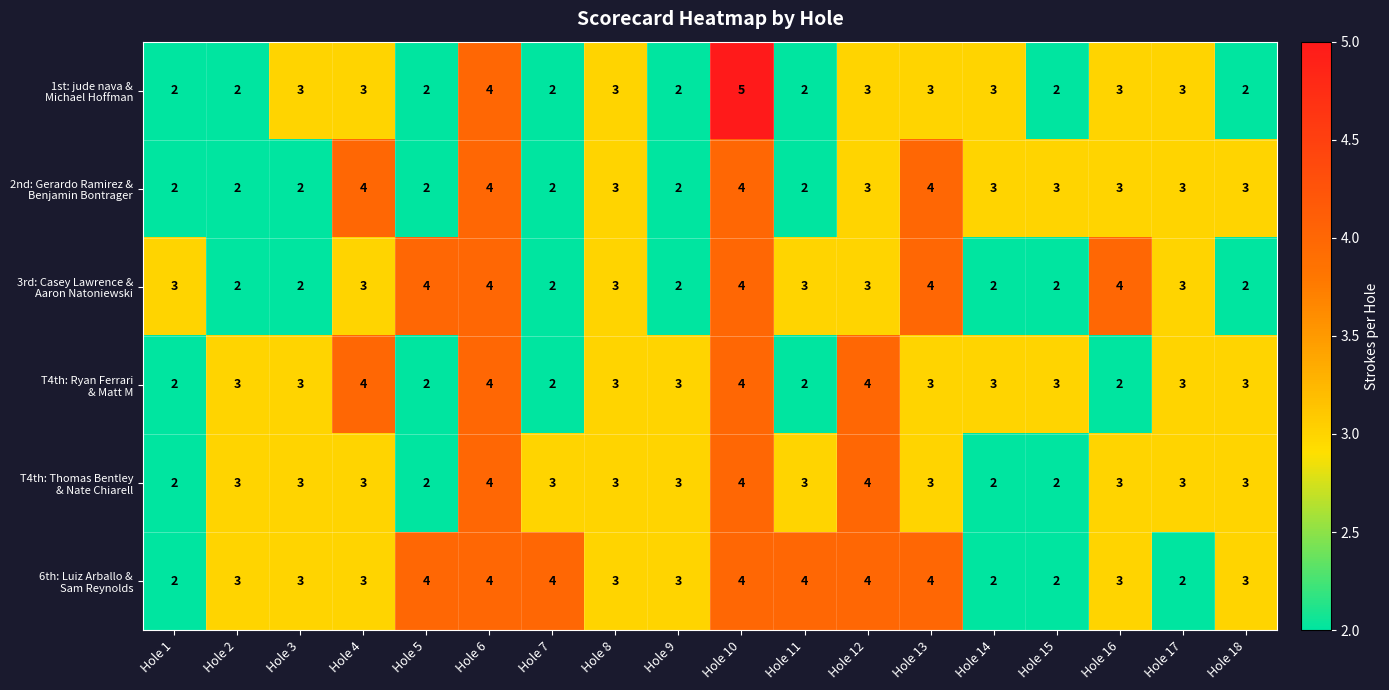

At which category is the sum across all series the highest?

Hole 10